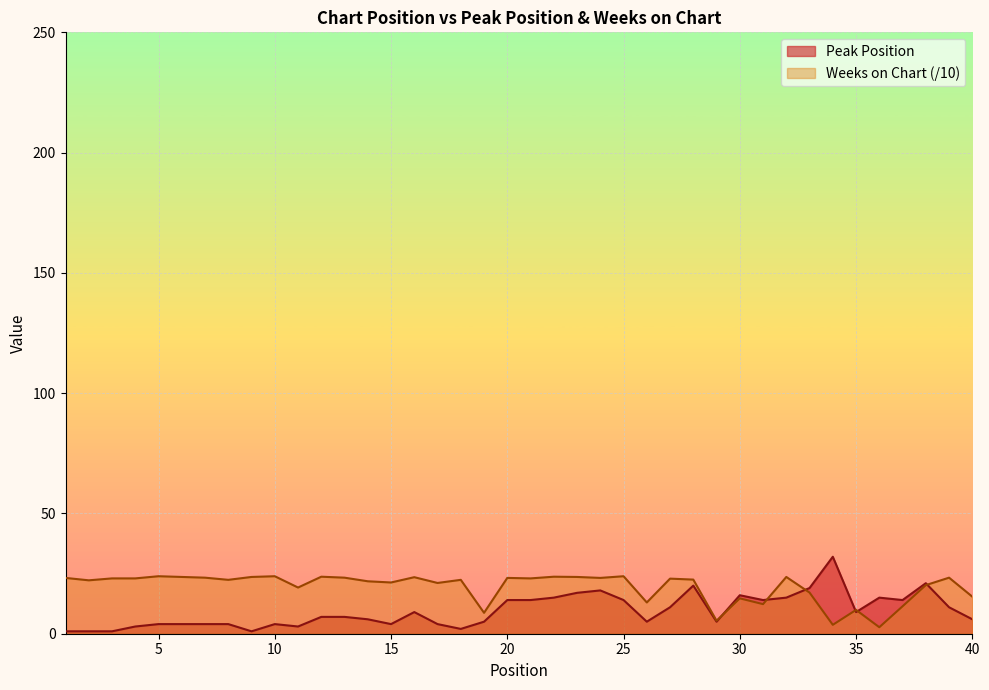

Reading right to left, transcribe all the data shown in this chart.

Peak Position: 6.0	11.0	21.0	14.0	15.0	9.0	32.0	19.0	15.0	14.0	16.0	5.0	20.0	11.0	5.0	14.0	18.0	17.0	15.0	14.0	14.0	5.0	2.0	4.0	9.0	4.0	6.0	7.0	7.0	3.0	4.0	1.0	4.0	4.0	4.0	4.0	3.0	1.0	1.0	1.0
Weeks on Chart: 15.4	23.3	20.2	11.4	2.7	9.9	3.7	17.1	23.6	12.3	14.7	5.4	22.5	22.9	13.0	23.9	23.2	23.6	23.7	23.0	23.2	8.7	22.4	21.1	23.5	21.3	21.8	23.3	23.7	19.2	23.9	23.6	22.4	23.3	23.6	23.9	23.0	23.0	22.2	23.2